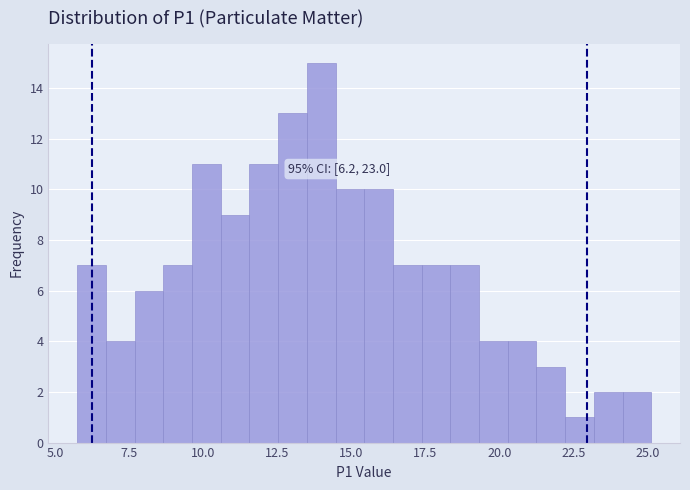

Read against the x-axis, roughly where is the centre of the tallest bar?

14.0